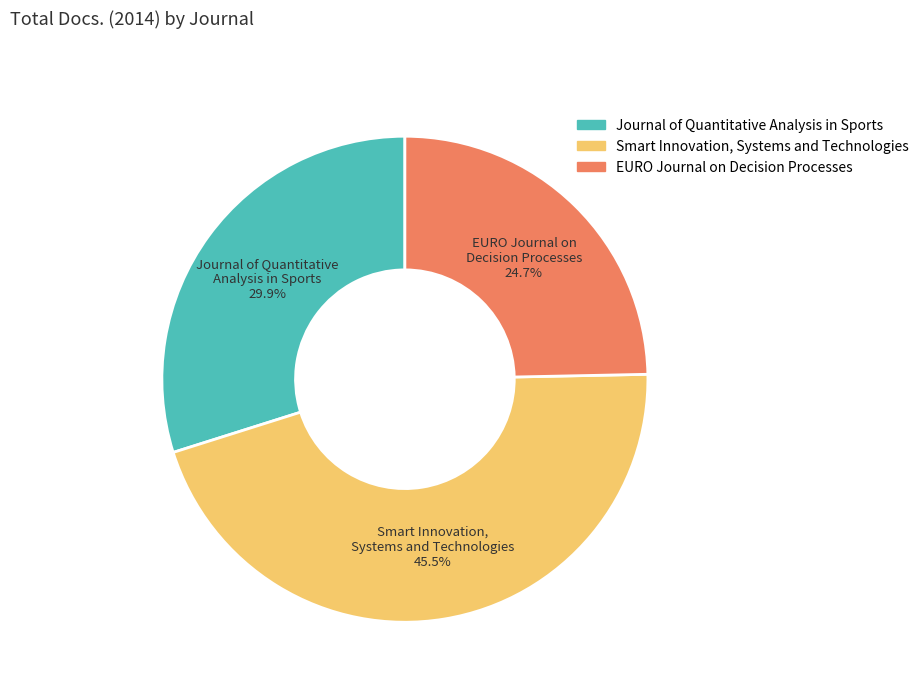

The EURO Journal on Decision Processes slice represents 17% of the pie. True or false?

False